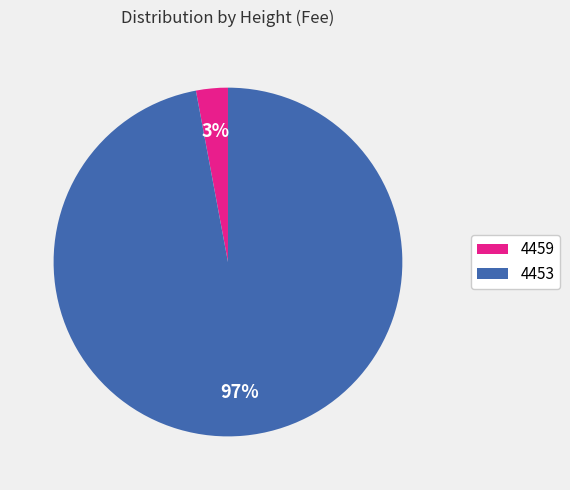

The 4453 slice represents 97% of the pie. True or false?

True